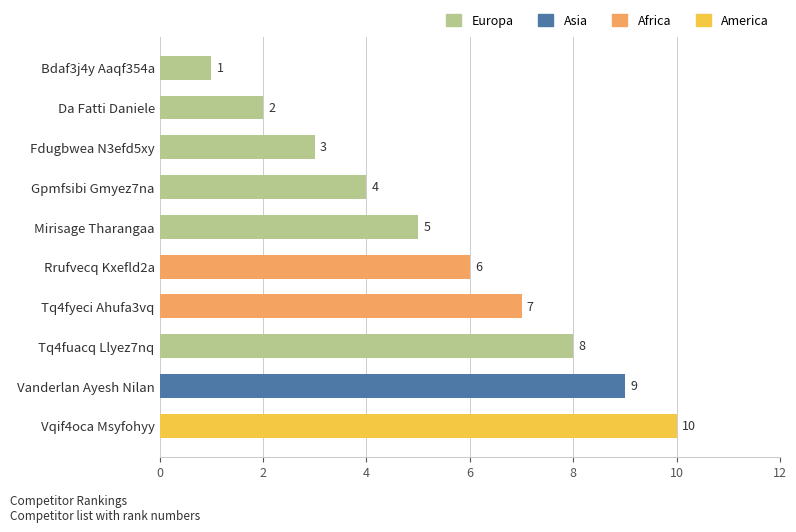

How many bars are there in total?

10